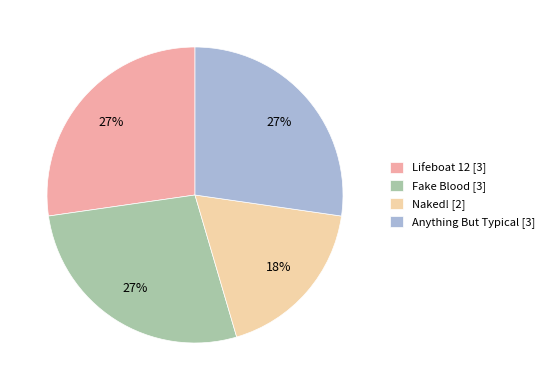

To the nearest percent, what percentage of the pie is Anything But Typical?

27%